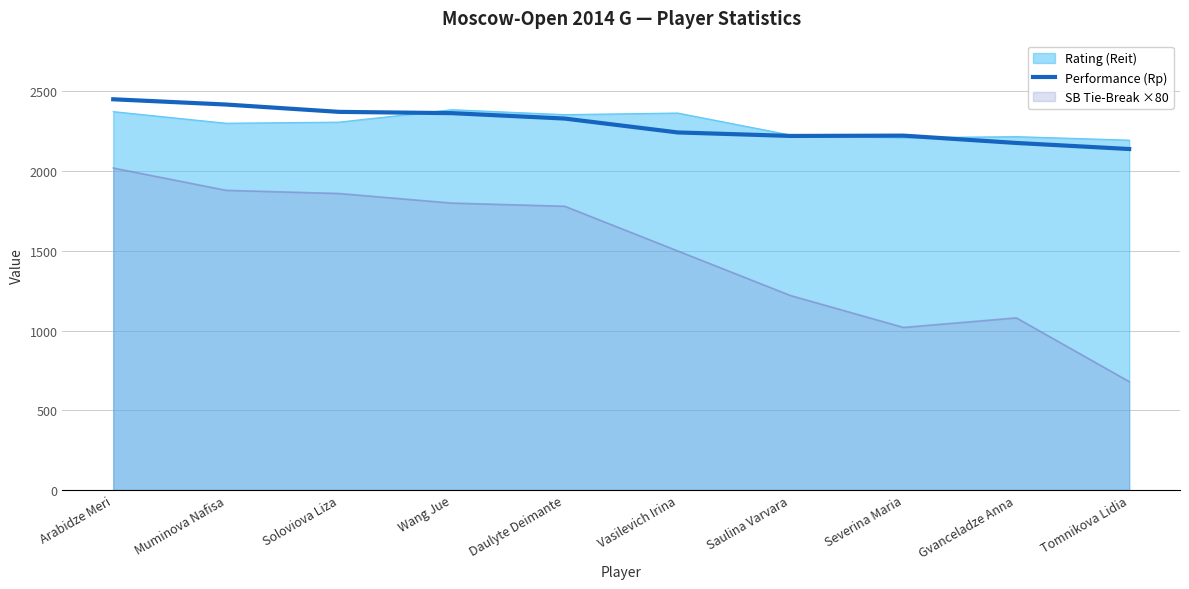

How many points are higher than both their immediate neighbors (excluding endpoints)?

1